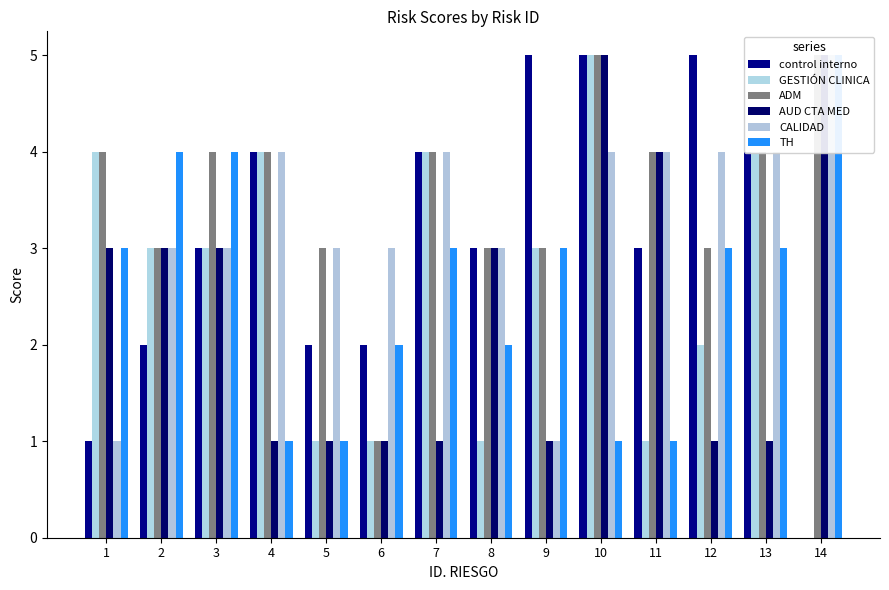

What is the value of the AUD CTA MED bar at the 10th from the left?

5